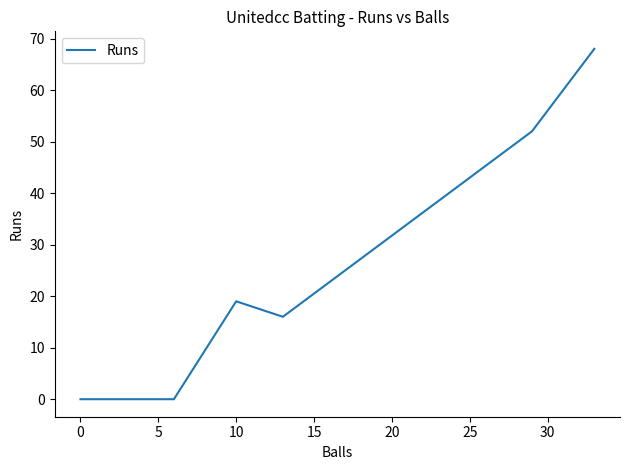

What is the label of the 7th point from the left?

25